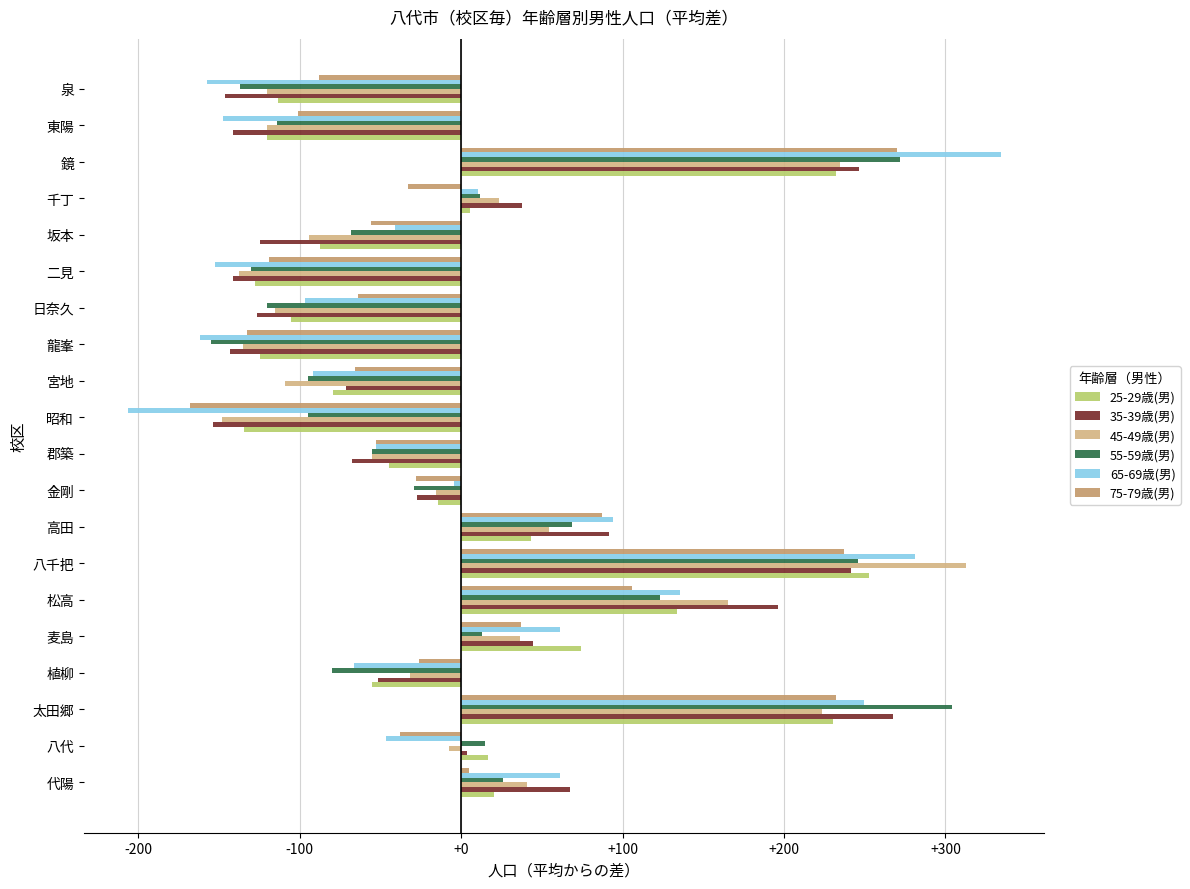

How many data points in 35-39歳(男) are less than -27?

11